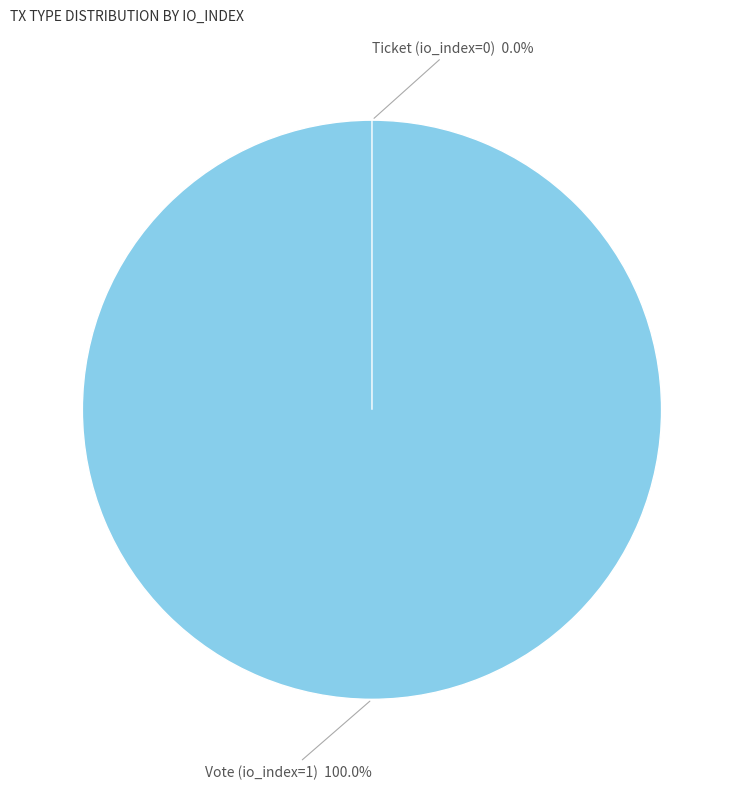

What is the smallest slice in the pie chart?

Ticket (io_index=0)